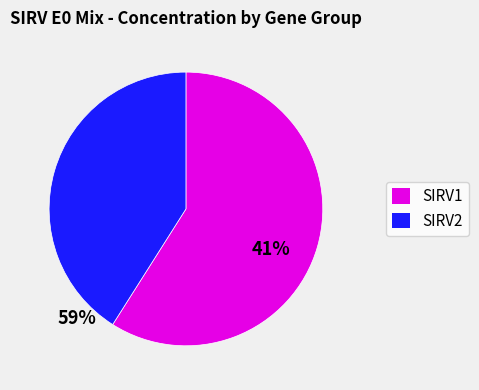

Does any single category account for the majority?

Yes